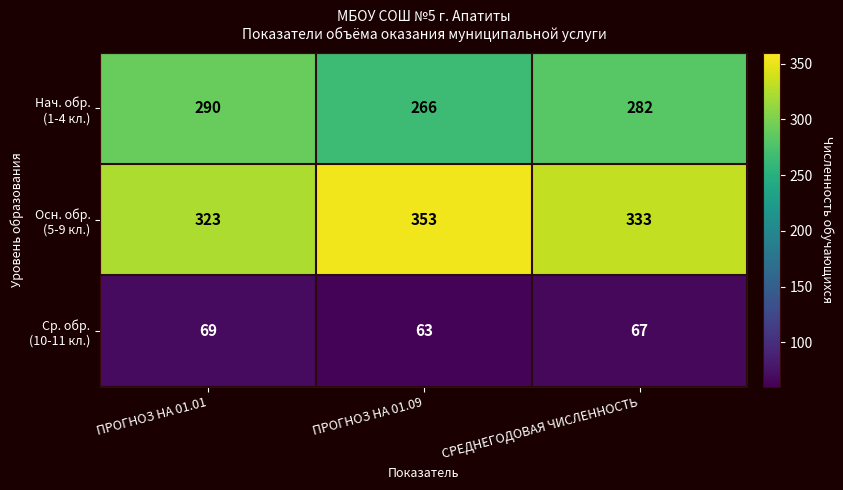

What is the difference between the highest and lowest values at ПРОГНОЗ НА 01.09?

290